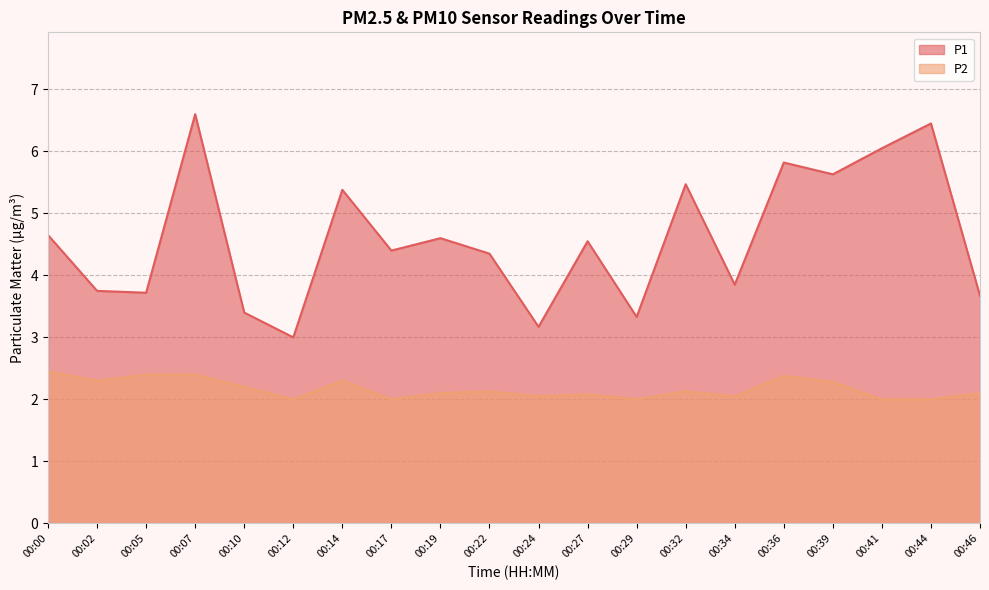

What is the value of the P2 point at the 11th from the left?

2.0